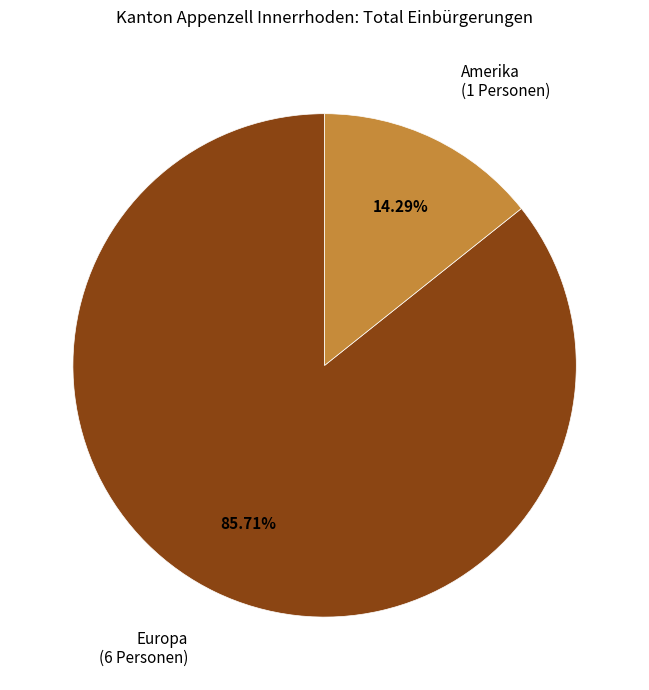

Is the sum of Europa and Amerika greater than half?

Yes